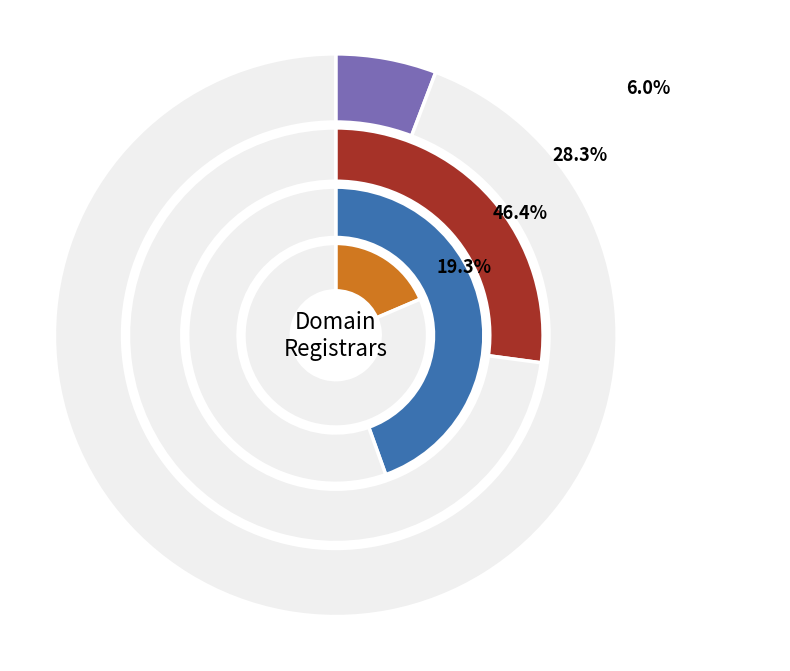

Which slice is the largest?

1&1 IONOS SE